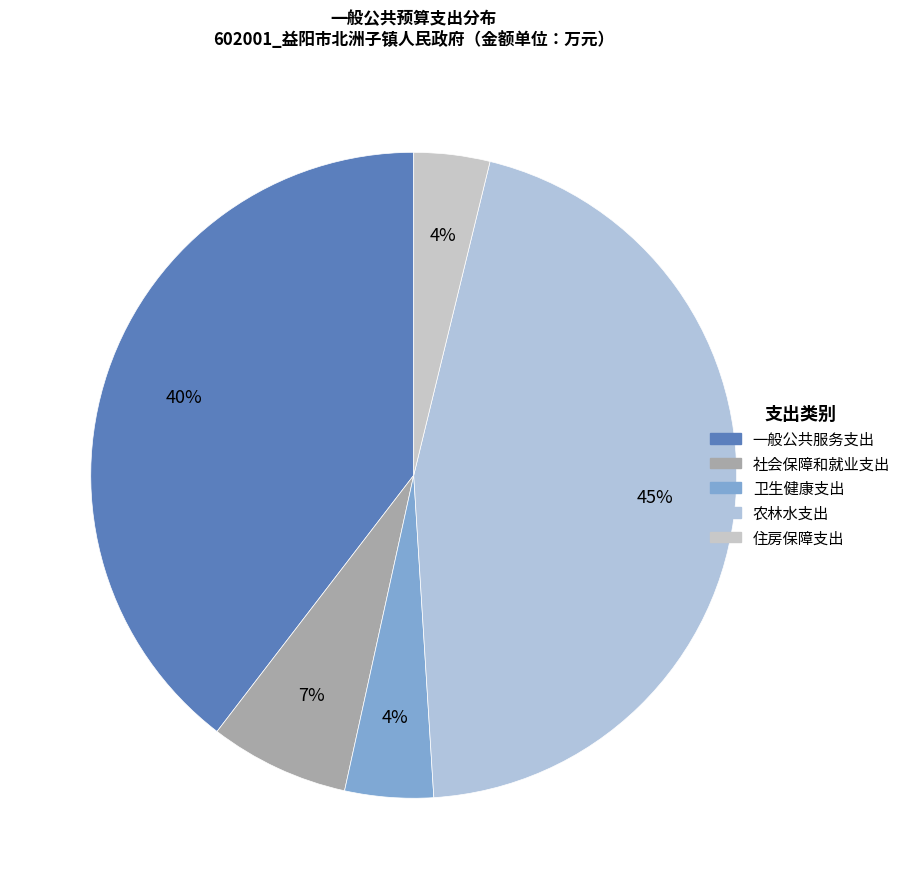

How many slices are in this pie chart?

5